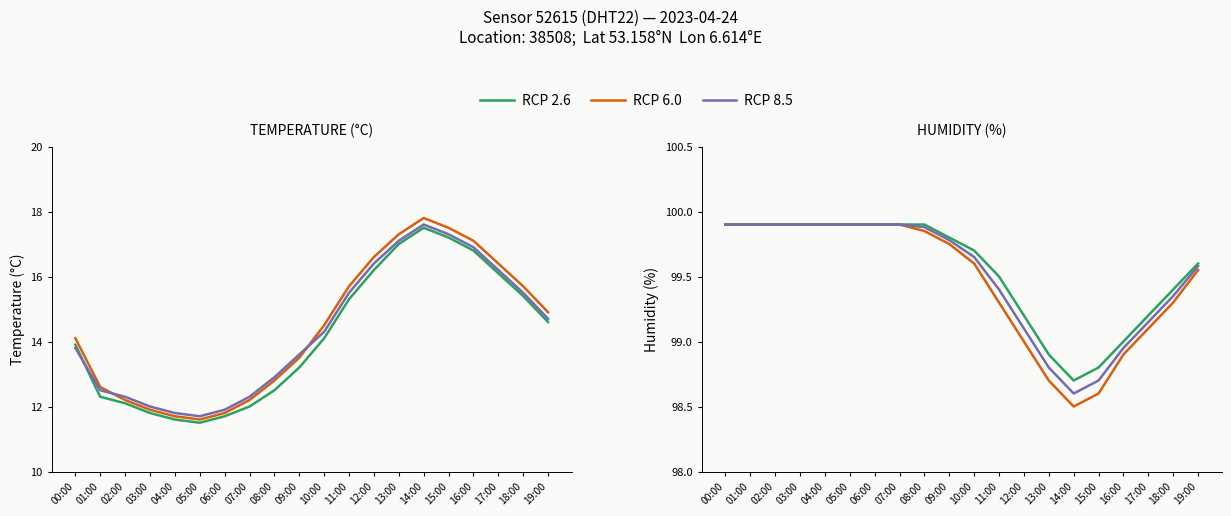

True or false: RCP 2.6 and RCP 6.0 intersect in this chart.

False